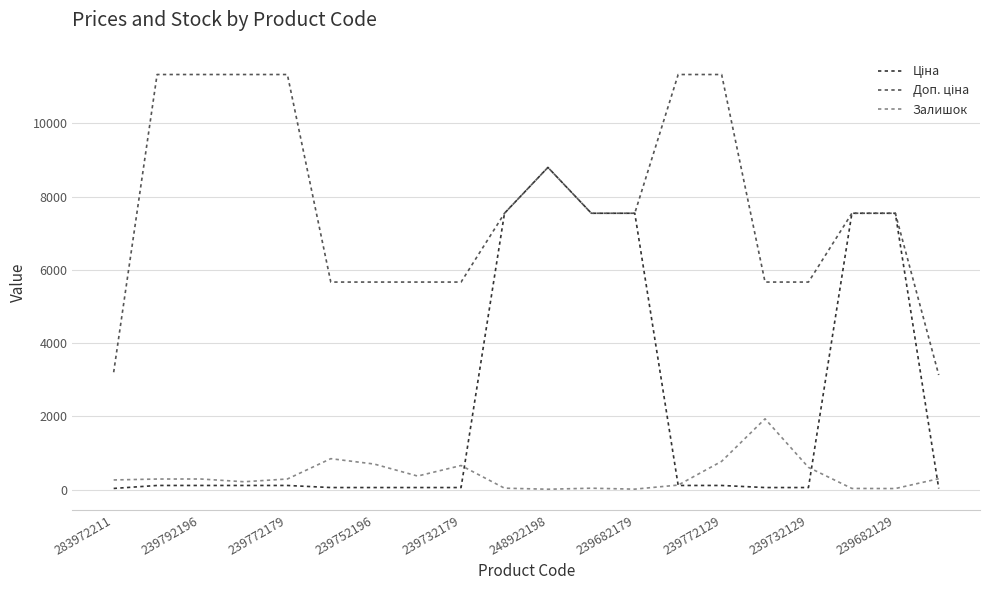

How many lines are shown in the chart?

3